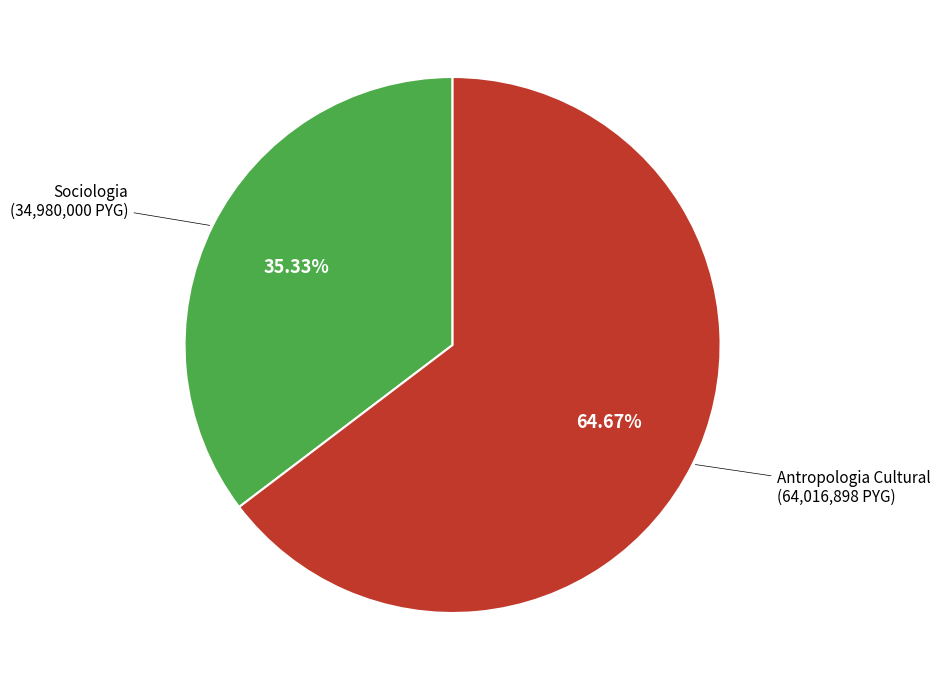

Rank the categories by value from lowest to highest.

Sociologia, Antropologia Cultural